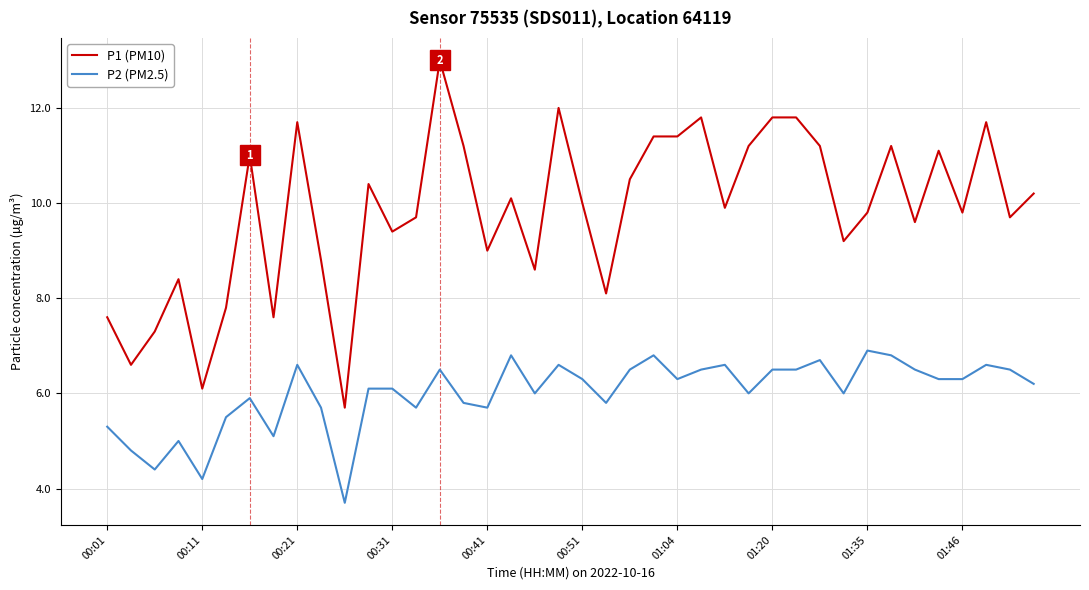

List the series in order of their overall mean, lowest first.

P2 (PM2.5), P1 (PM10)